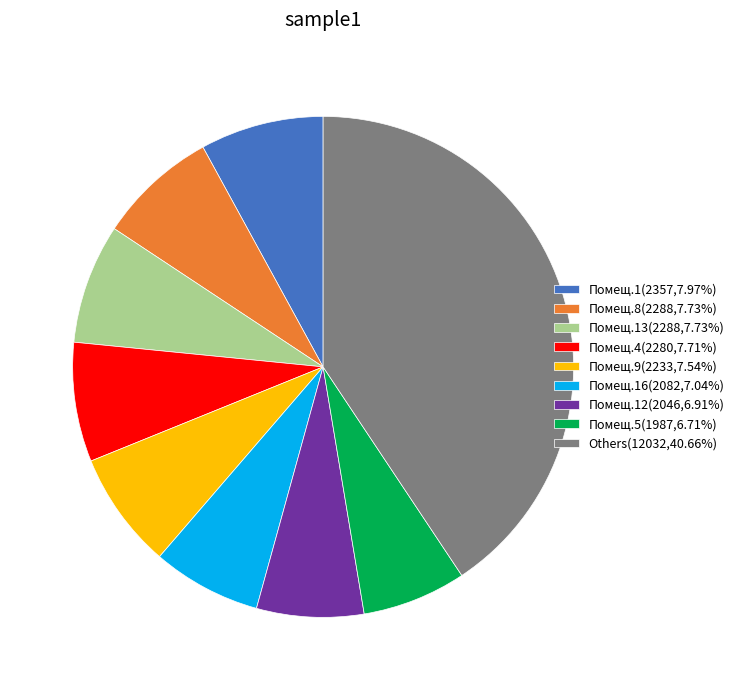

How many segments does this pie chart have?

9